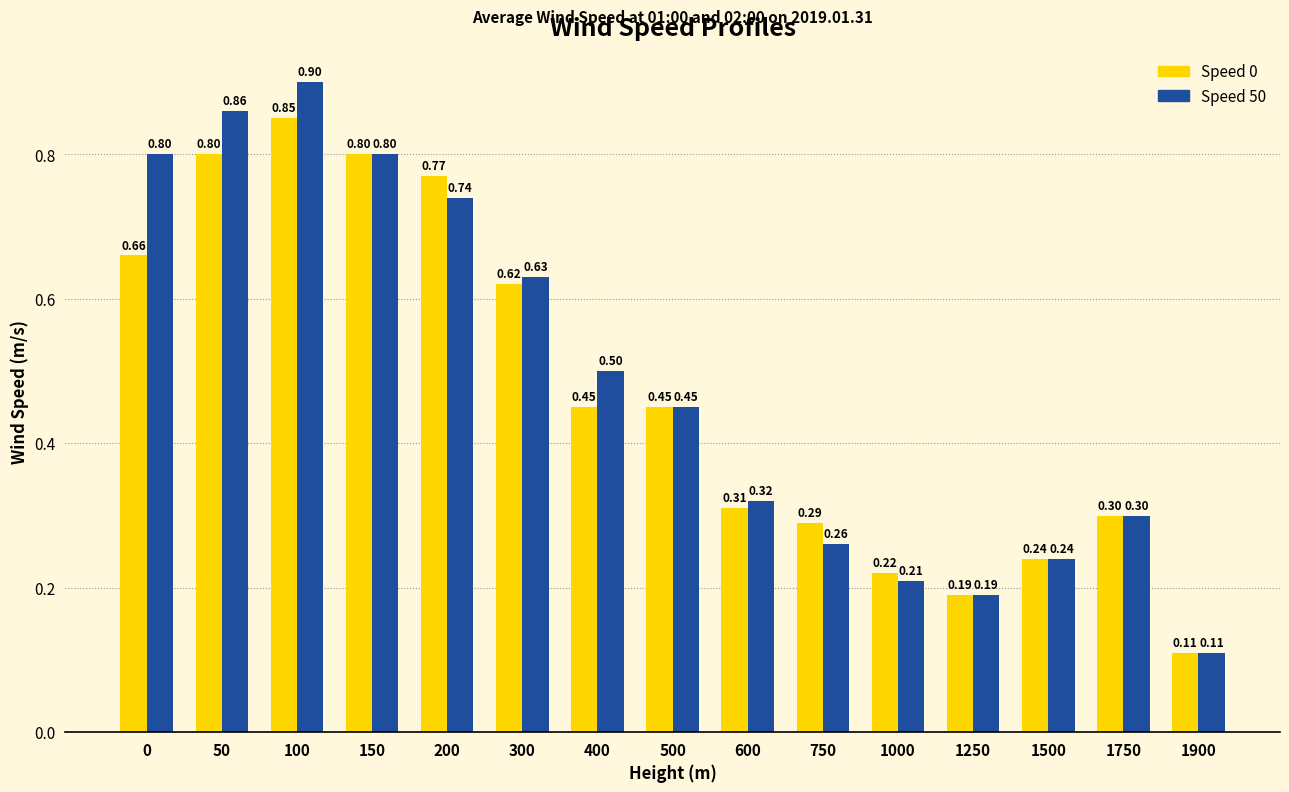

How many bars are there in total?

30